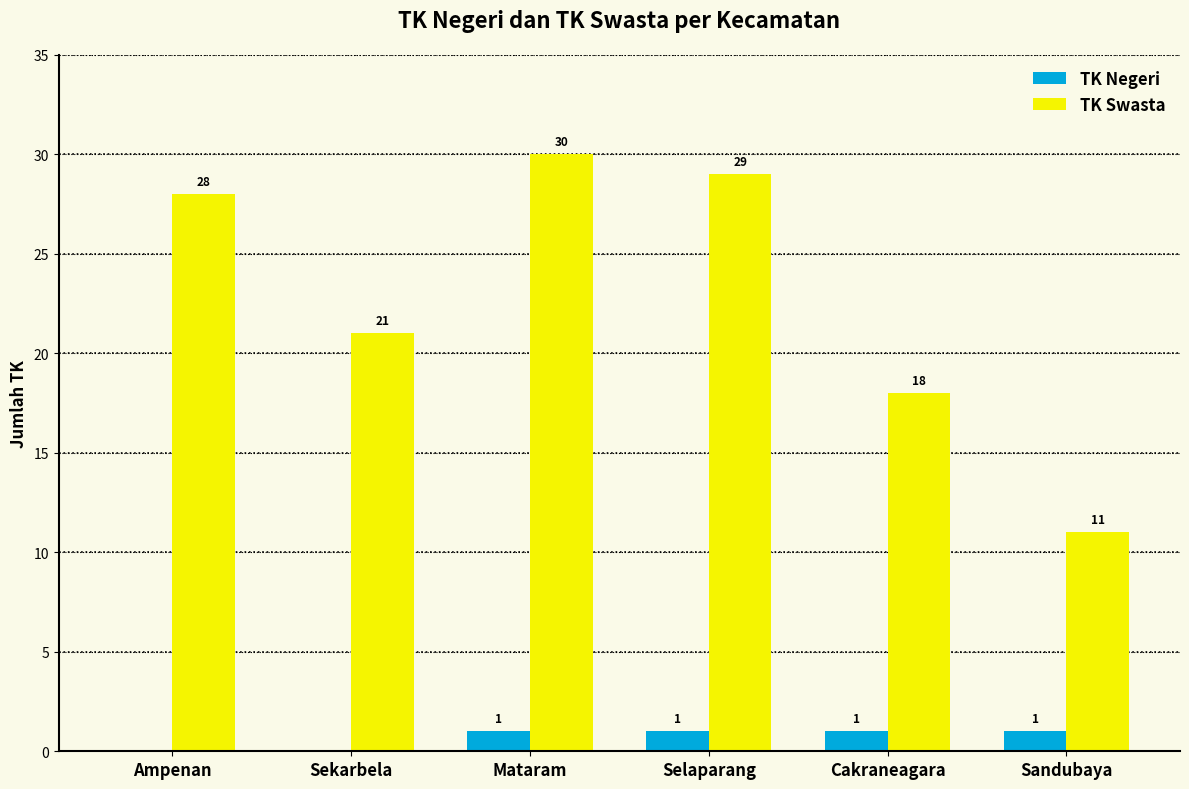

How many groups of bars are there?

6